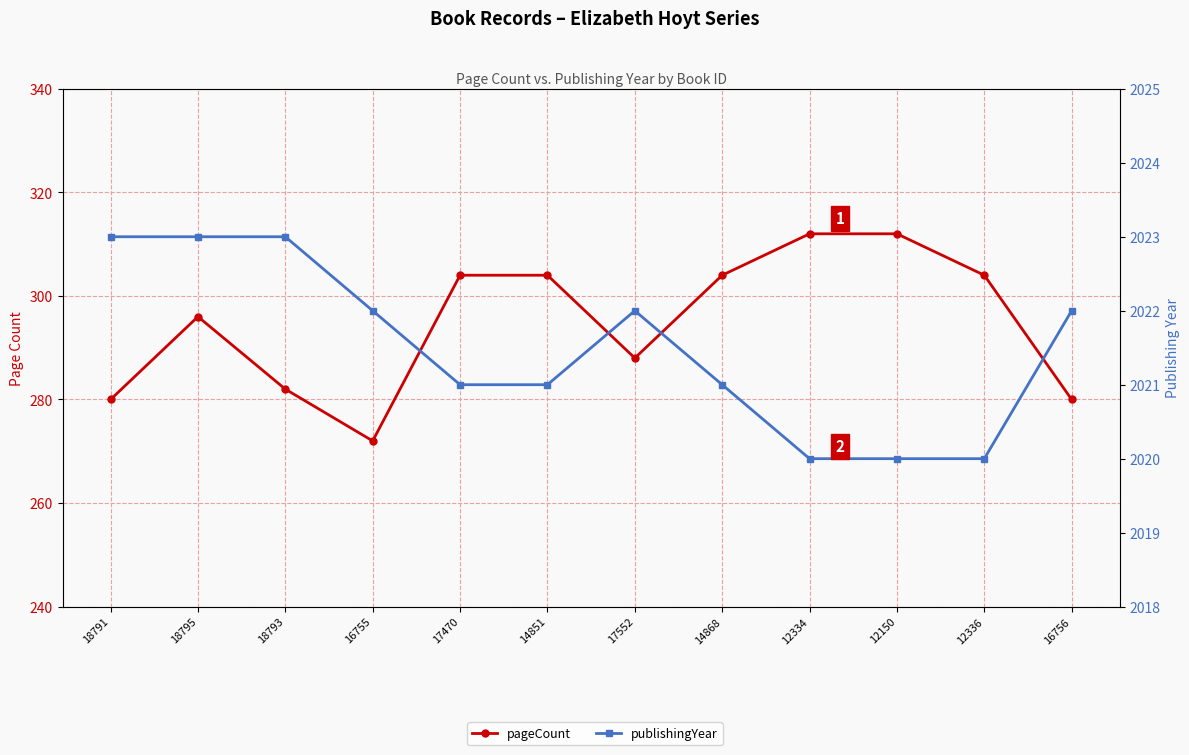

What is the approximate value of publishingYear at 17552?

2022